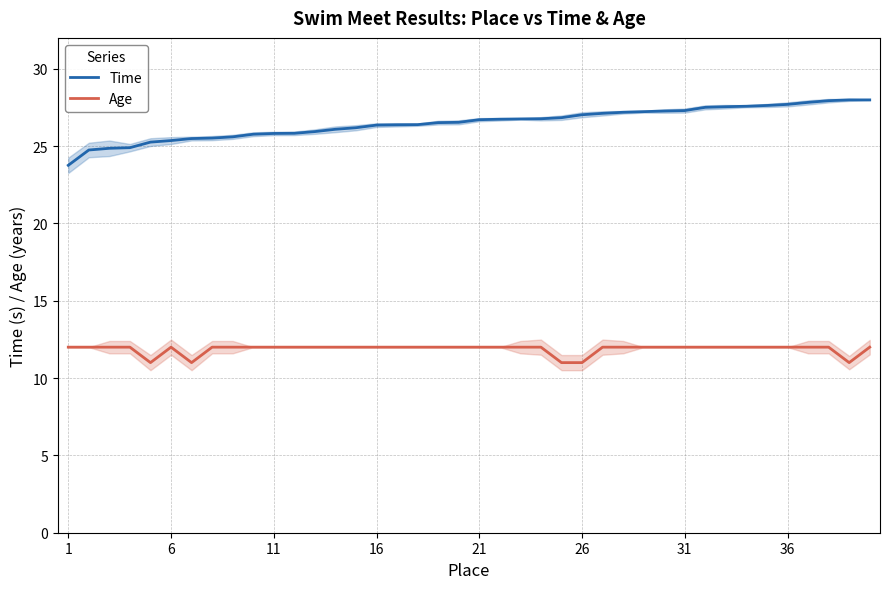

What is the approximate value of Time at 31?

27.3